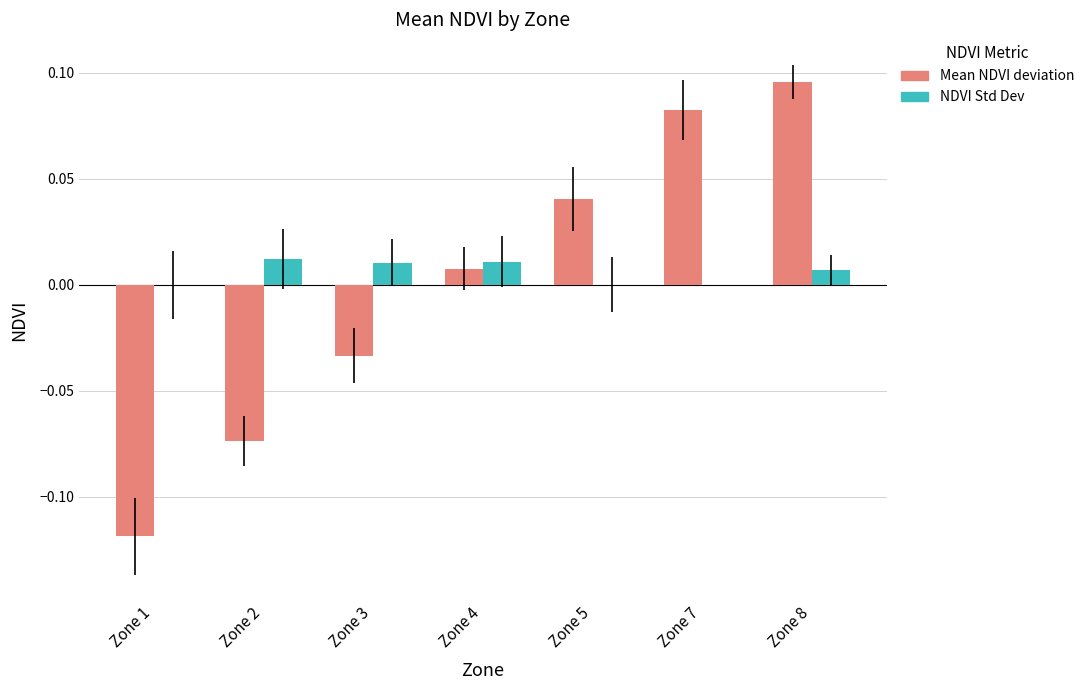

Between Zone 3 and Zone 7, which series saw the biggest shift?

Mean NDVI deviation